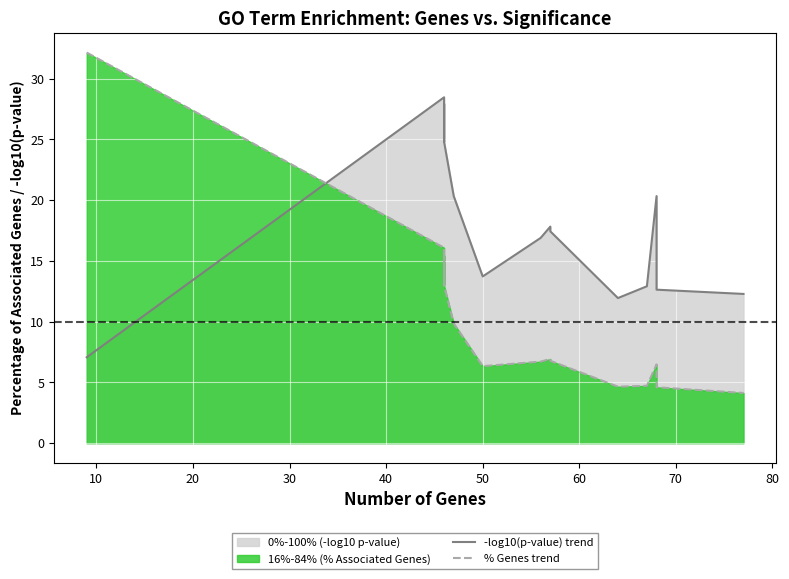

What is the difference between the maximum and minimum values in the % Genes trend series?

28.0